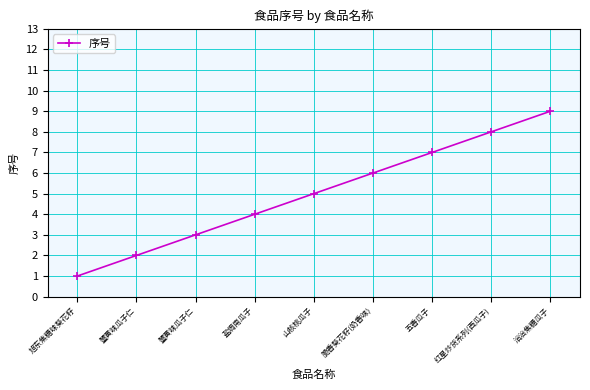

The value at 五香瓜子 is 3. True or false?

False